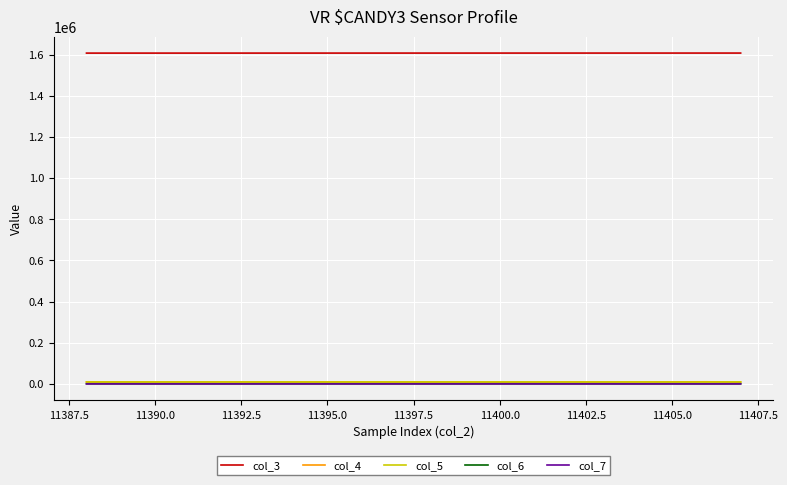

What are all the series names shown in the legend?

col_3, col_4, col_5, col_6, col_7